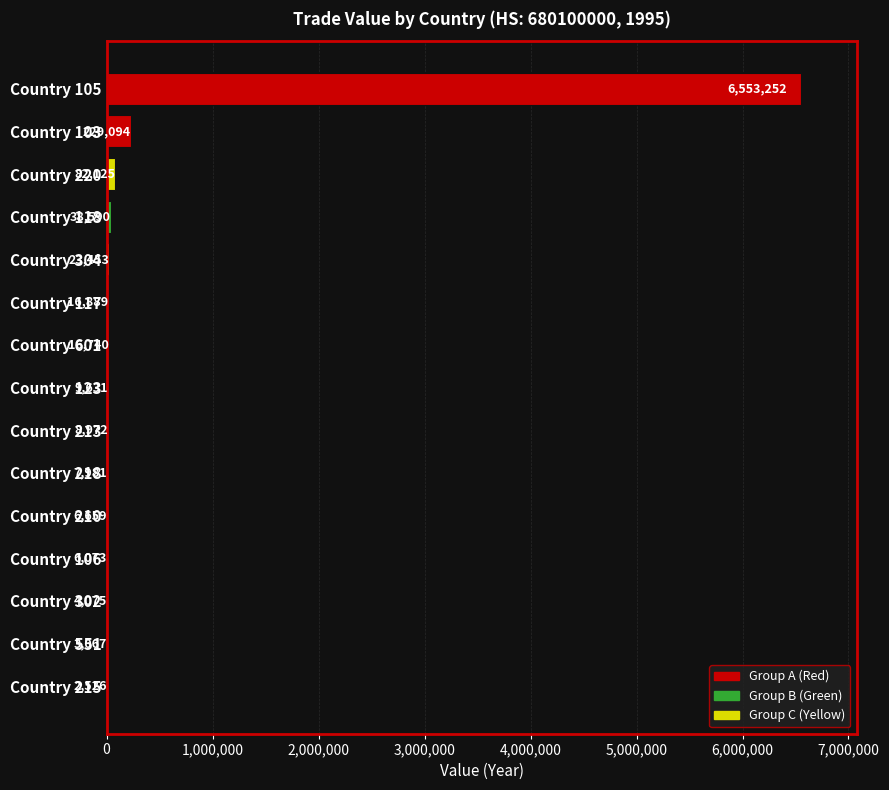

The value at Country 105 is 6553252. True or false?

True